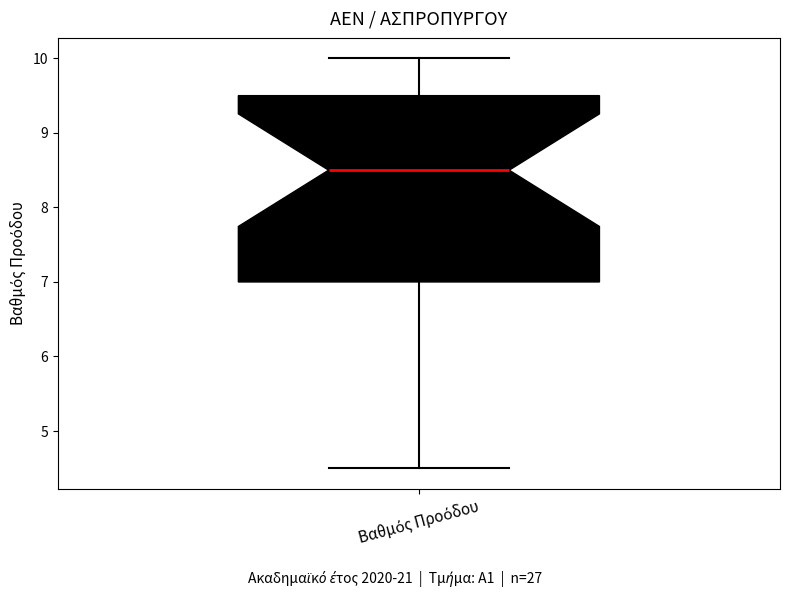

Read this box plot against the y-axis: the position of the median line, the range covered by the box, and the ends of both whiskers. The values are not printed on the chart, so give them approximately, as read against the axis.

median 8.5, box 7.0 to 9.5, whiskers 4.5 to 10.0